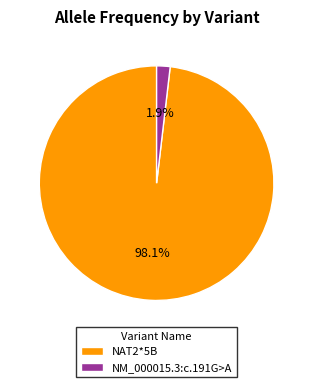

Count the number of slices in the pie.

2